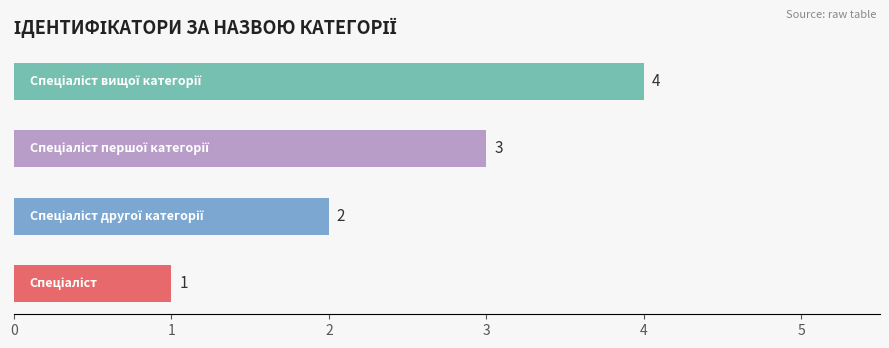

What is the minimum value shown in the chart?

1